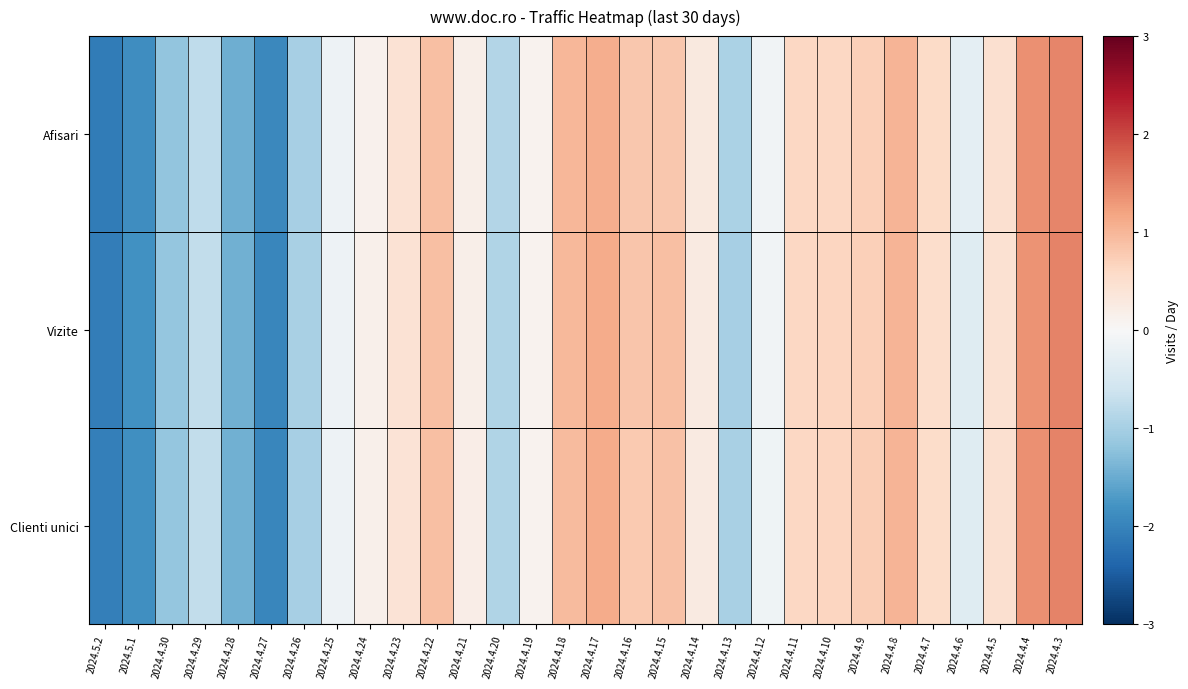

Reading left to right, transcribe all the data shown in this chart.

Afisari: 2024.5.2=-2.1	2024.5.1=-1.9	2024.4.30=-1.2	2024.4.29=-0.8	2024.4.28=-1.5	2024.4.27=-1.9	2024.4.26=-1.0	2024.4.25=-0.2	2024.4.24=0.1	2024.4.23=0.4	2024.4.22=0.9	2024.4.21=0.2	2024.4.20=-0.9	2024.4.19=0.1	2024.4.18=1.0	2024.4.17=1.1	2024.4.16=0.8	2024.4.15=0.8	2024.4.14=0.3	2024.4.13=-1.0	2024.4.12=-0.1	2024.4.11=0.6	2024.4.10=0.6	2024.4.9=0.7	2024.4.8=1.0	2024.4.7=0.6	2024.4.6=-0.3	2024.4.5=0.5	2024.4.4=1.4	2024.4.3=1.5
Vizite: 2024.5.2=-2.1	2024.5.1=-1.8	2024.4.30=-1.2	2024.4.29=-0.7	2024.4.28=-1.4	2024.4.27=-1.9	2024.4.26=-1.0	2024.4.25=-0.1	2024.4.24=0.1	2024.4.23=0.4	2024.4.22=0.9	2024.4.21=0.2	2024.4.20=-0.9	2024.4.19=0.1	2024.4.18=1.0	2024.4.17=1.1	2024.4.16=0.8	2024.4.15=0.9	2024.4.14=0.3	2024.4.13=-1.0	2024.4.12=-0.1	2024.4.11=0.6	2024.4.10=0.6	2024.4.9=0.7	2024.4.8=1.0	2024.4.7=0.5	2024.4.6=-0.4	2024.4.5=0.5	2024.4.4=1.4	2024.4.3=1.5
Clienti unici: 2024.5.2=-2.1	2024.5.1=-1.8	2024.4.30=-1.2	2024.4.29=-0.7	2024.4.28=-1.4	2024.4.27=-2.0	2024.4.26=-1.0	2024.4.25=-0.1	2024.4.24=0.1	2024.4.23=0.4	2024.4.22=0.9	2024.4.21=0.2	2024.4.20=-0.9	2024.4.19=0.1	2024.4.18=1.0	2024.4.17=1.1	2024.4.16=0.8	2024.4.15=0.9	2024.4.14=0.3	2024.4.13=-1.0	2024.4.12=-0.1	2024.4.11=0.6	2024.4.10=0.6	2024.4.9=0.7	2024.4.8=1.0	2024.4.7=0.6	2024.4.6=-0.4	2024.4.5=0.5	2024.4.4=1.4	2024.4.3=1.5